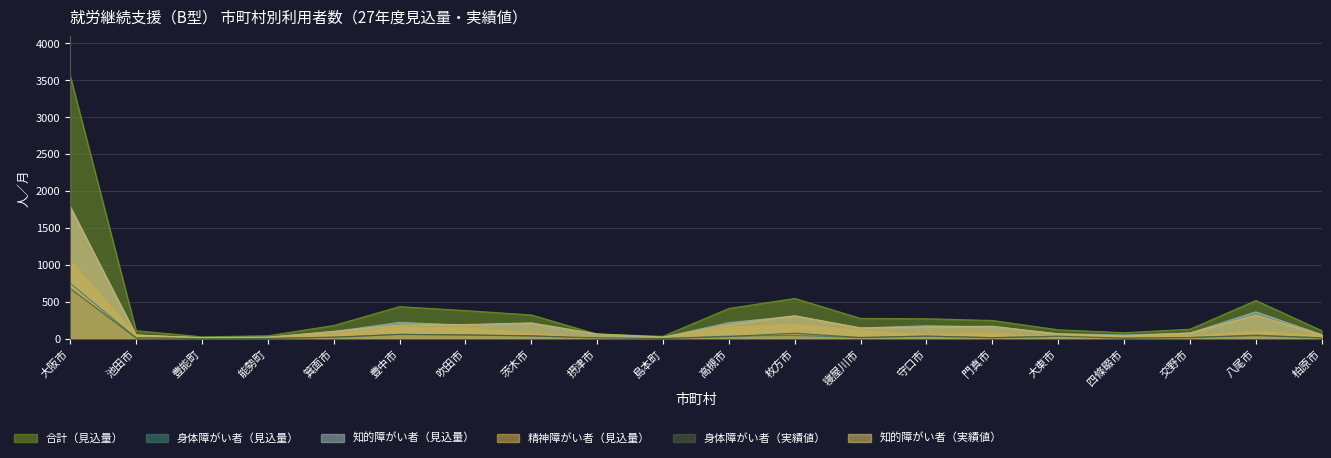

Which category has the highest value in the 知的障がい者（実績値） series?

大阪市